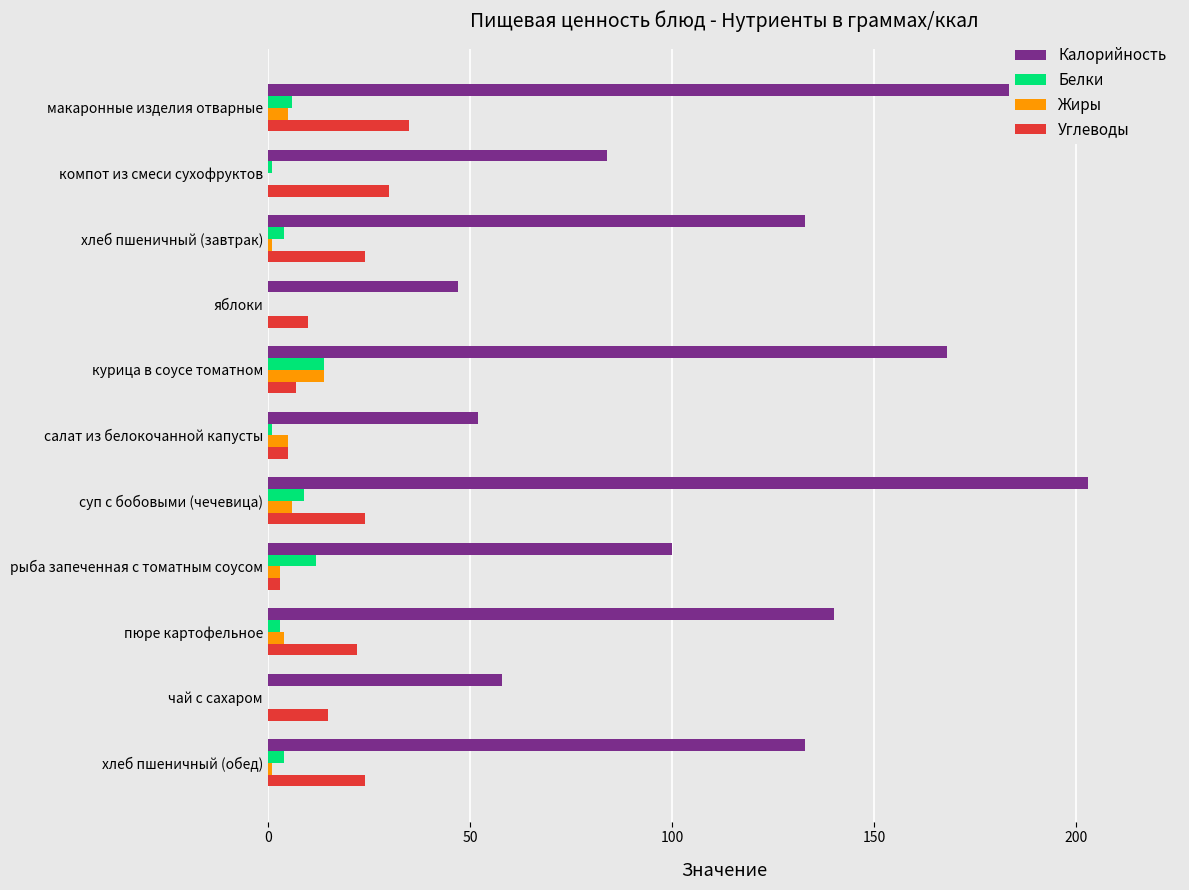

What is the highest value of the Углеводы series?

35